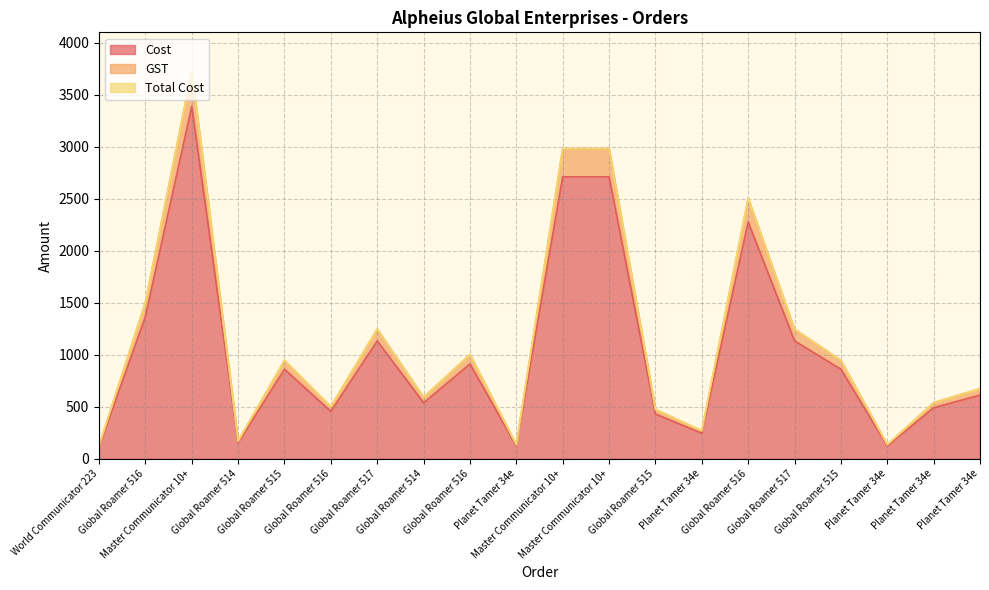

Does the chart display data point markers on the line(s)?

No